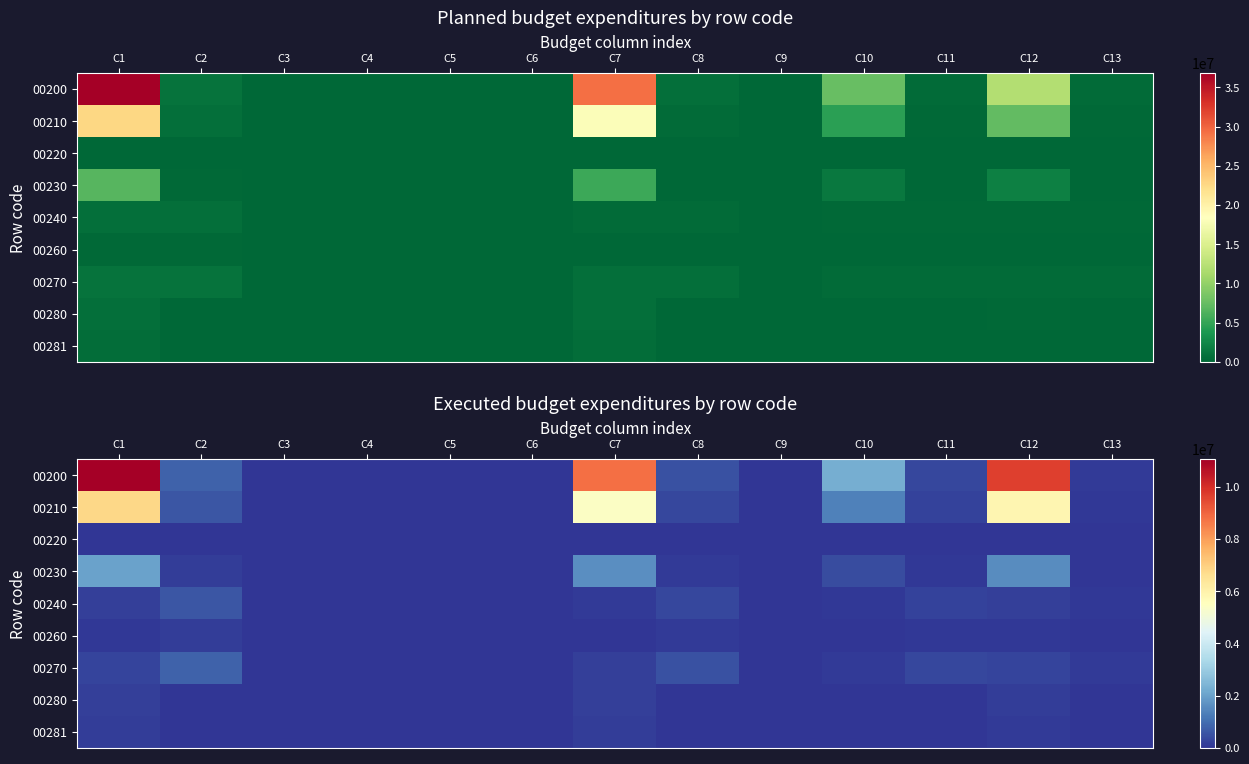

What is the spread (max minus min) of values at C2?

793051.2